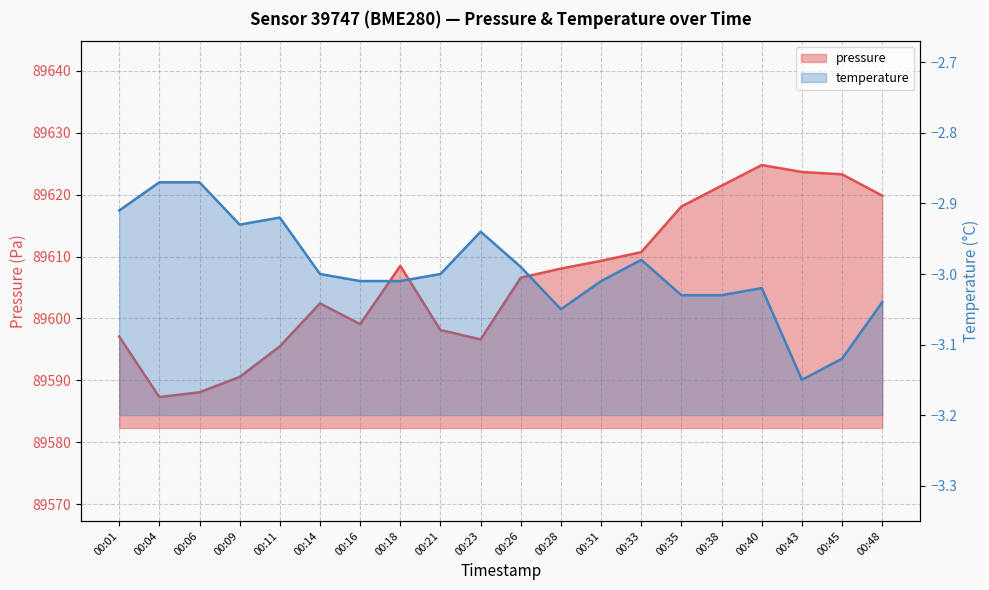

At how many categories does at least one series exceed 60030?

20